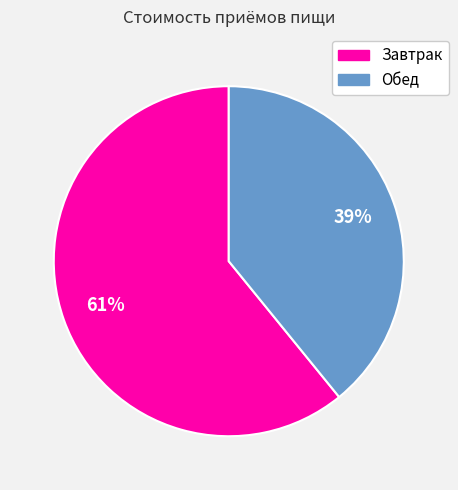

What is the largest slice in the pie chart?

Завтрак